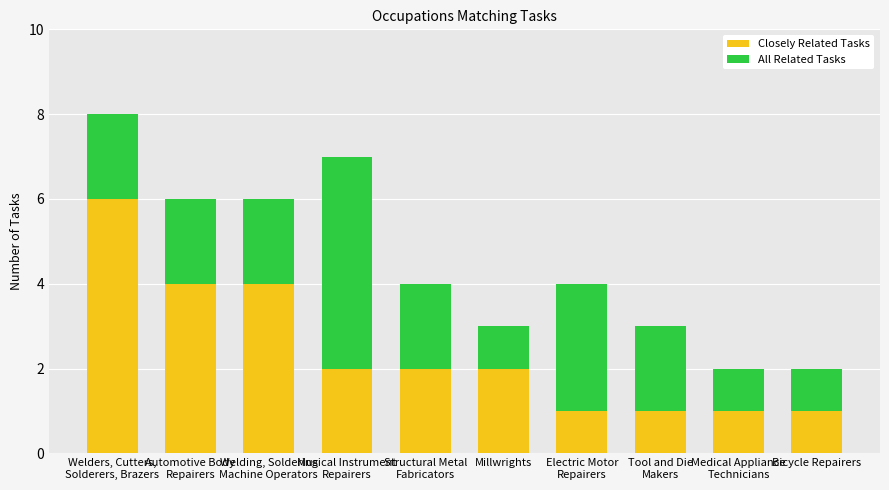

What is the difference between the maximum and second lowest values in the Closely Related Tasks series?

5